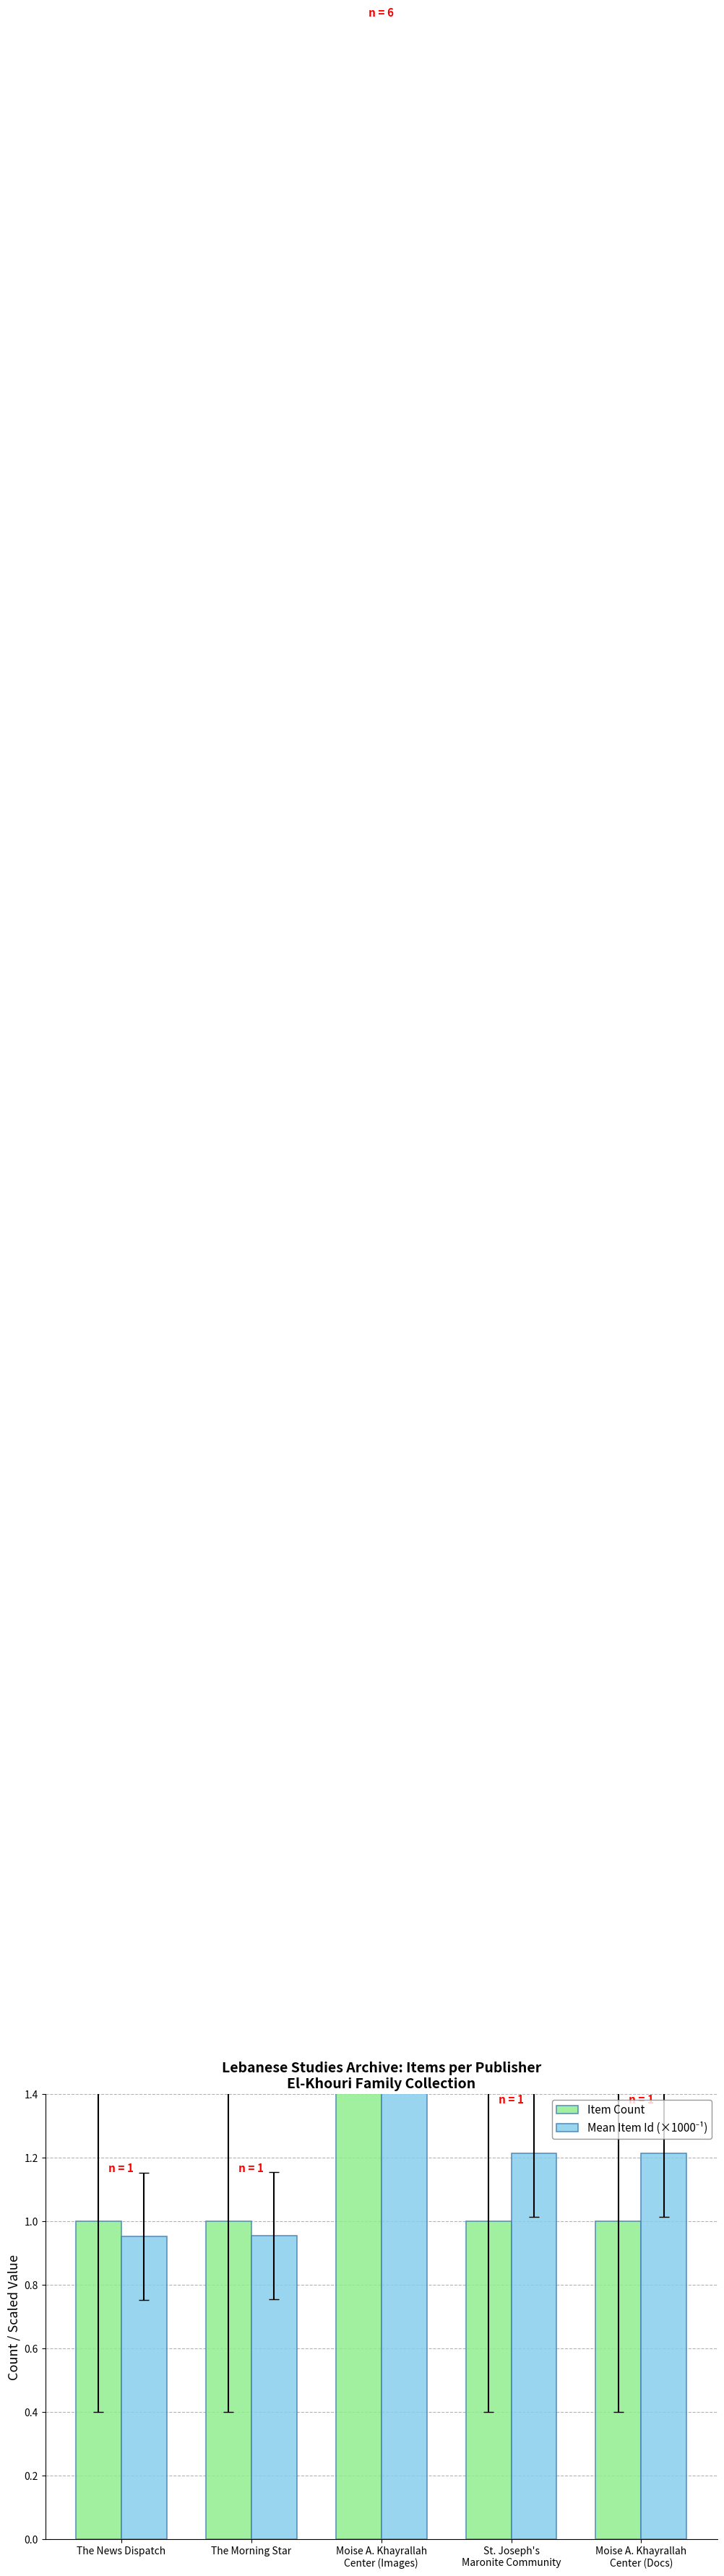

How many groups of bars are there?

5